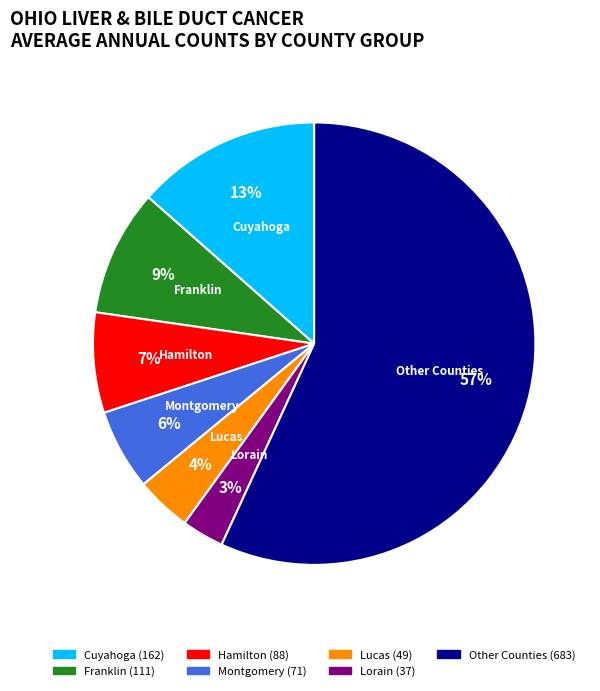

To the nearest percent, what is the average slice percentage?

14%